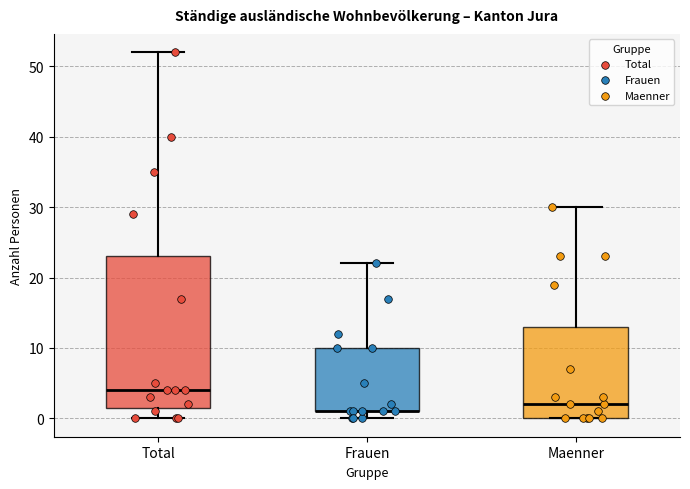

Reading left to right, transcribe this box plot: for each box, give where its median line is, the range the box spans, and where its two whiskers end, as read against the y-axis. The values are not printed on the chart, so give them approximately, as read against the axis.

Total: median 4, box 2 to 23, whiskers 0 to 52
Frauen: median 1 (drawn on the box's lower edge), box 1 to 10, whiskers 0 to 22
Maenner: median 2, box 0 to 13, whiskers 0 to 30